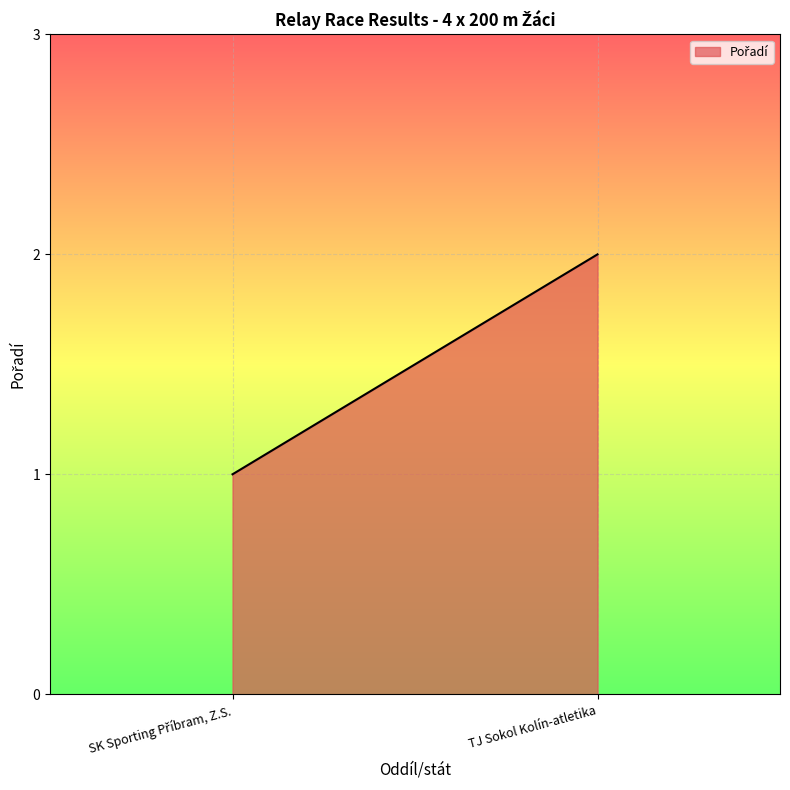

What position from the right is SK Sporting Příbram, Z.S.?

2